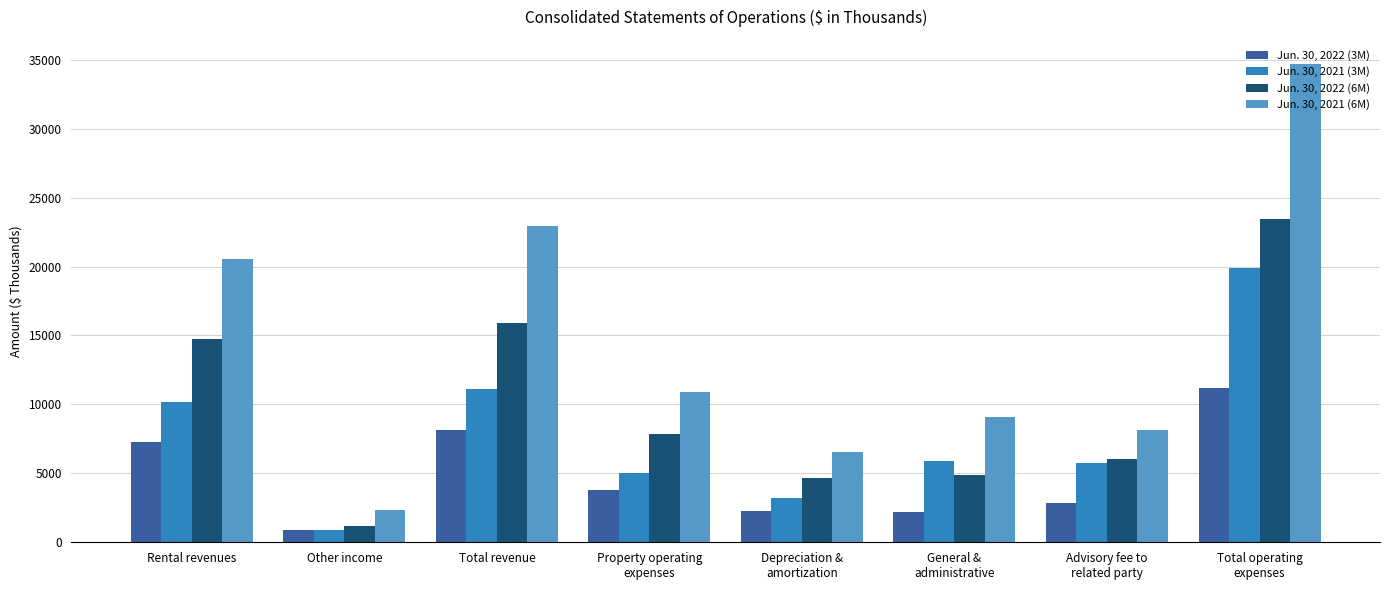

Which series has the largest range (max minus min)?

Jun. 30, 2021 (6M)